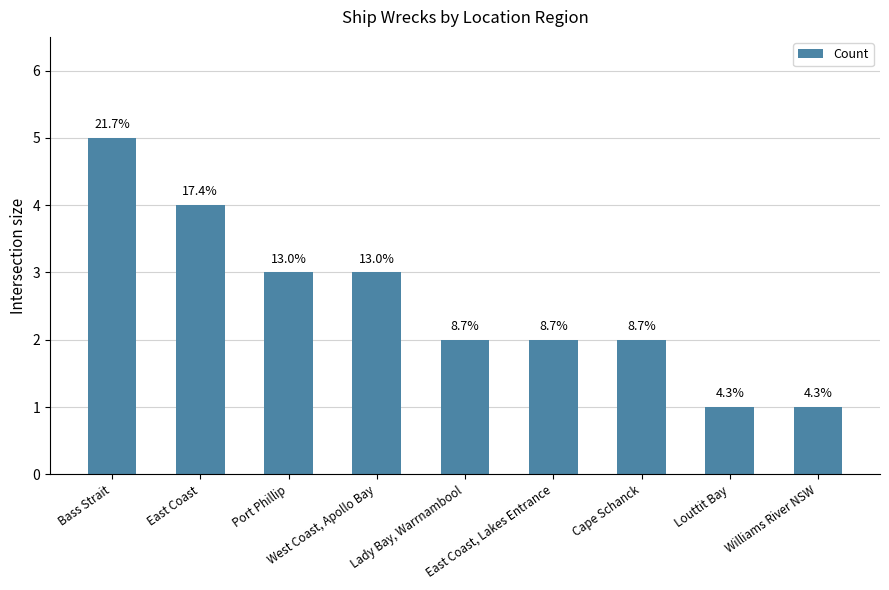

Count the values in the range 2 to 3.

5